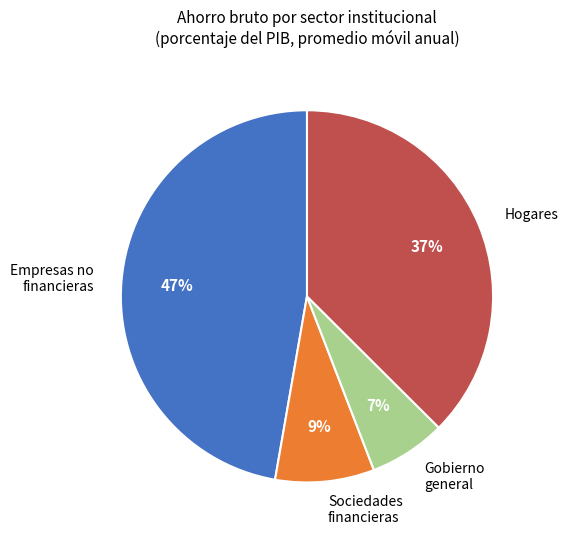

Does any single category account for the majority?

No